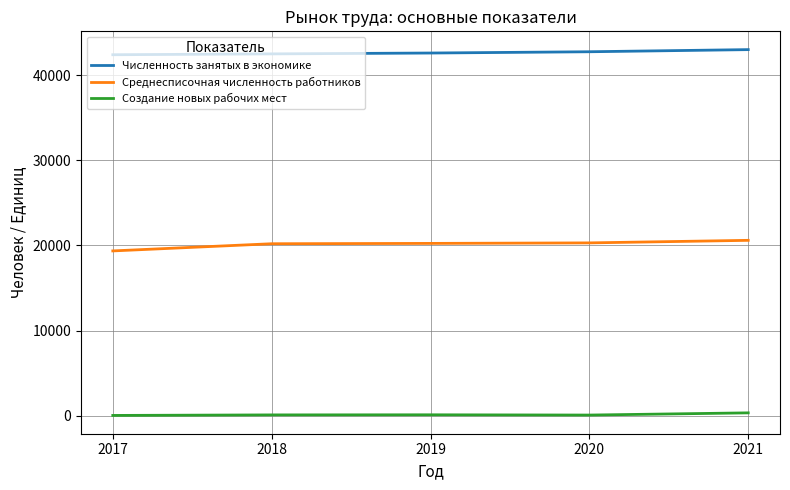

True or false: Создание новых рабочих мест and Численность занятых в экономике cross at least once.

False